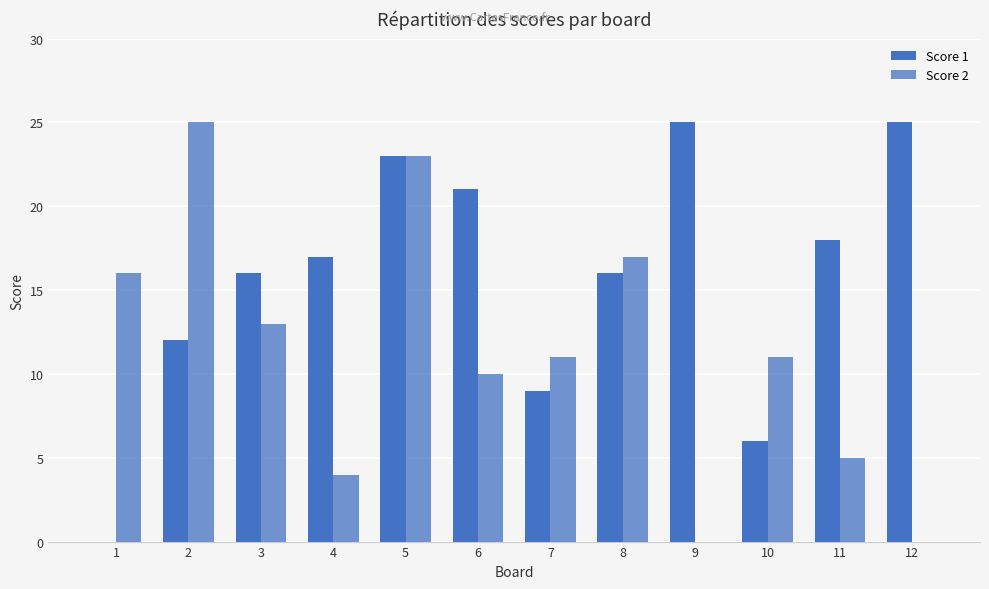

The Score 2 series shows 4 at 4. True or false?

True